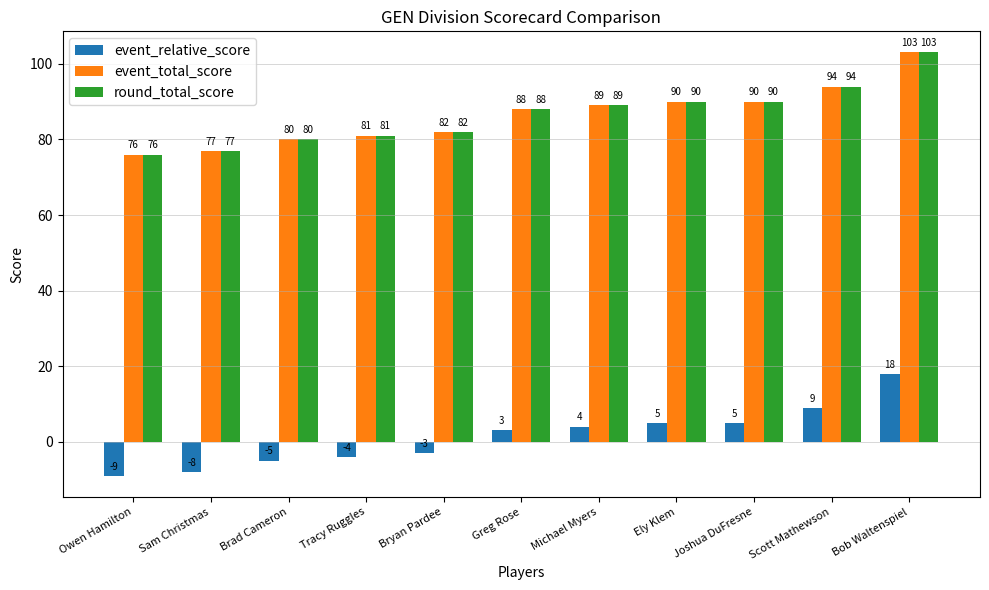

At how many categories does at least one series exceed 61?

11